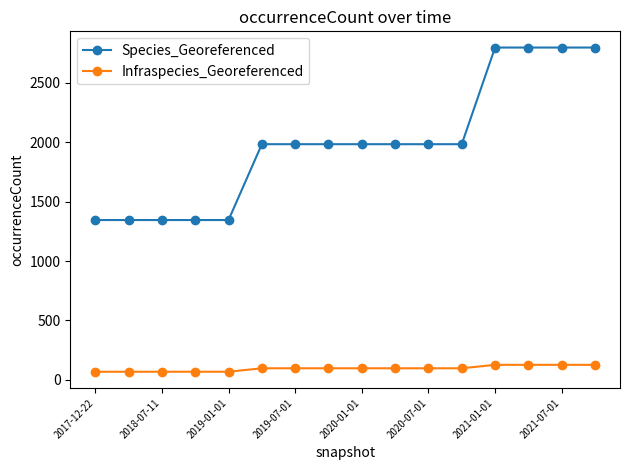

Which series has the largest range (max minus min)?

Species_Georeferenced